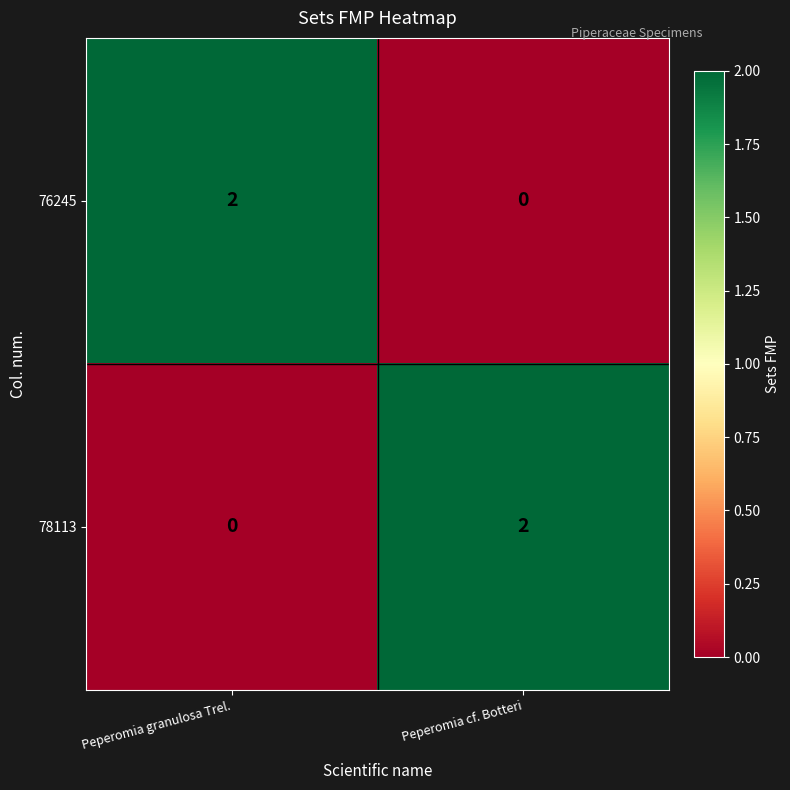

True or false: 76245 has a value of 1 at Peperomia cf. Botteri.

False